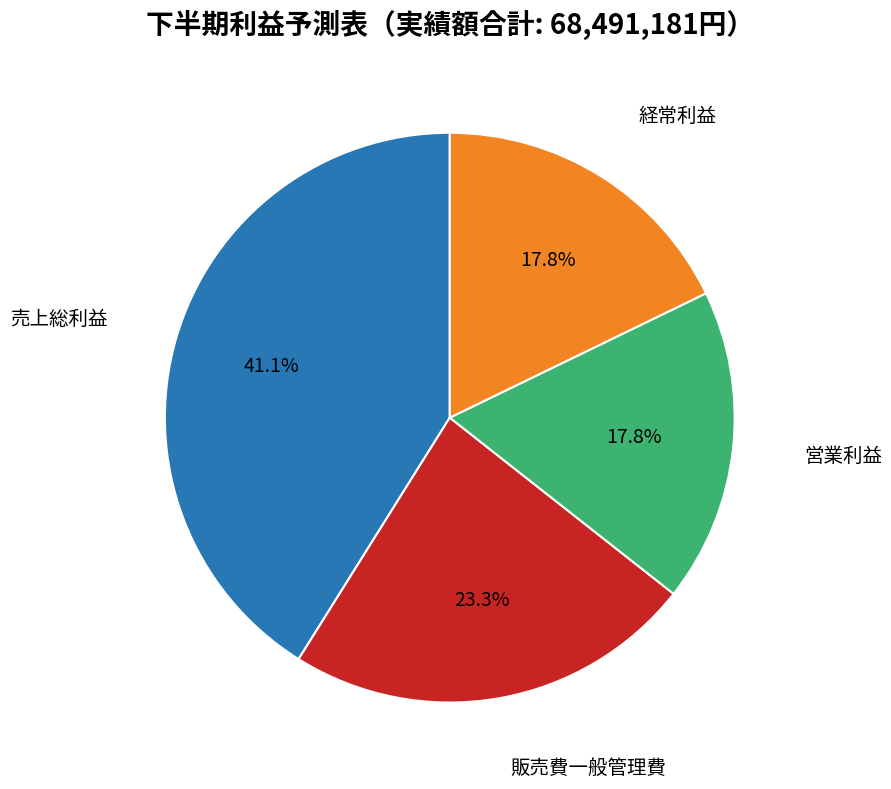

Is there any slice that represents more than half of the pie?

No